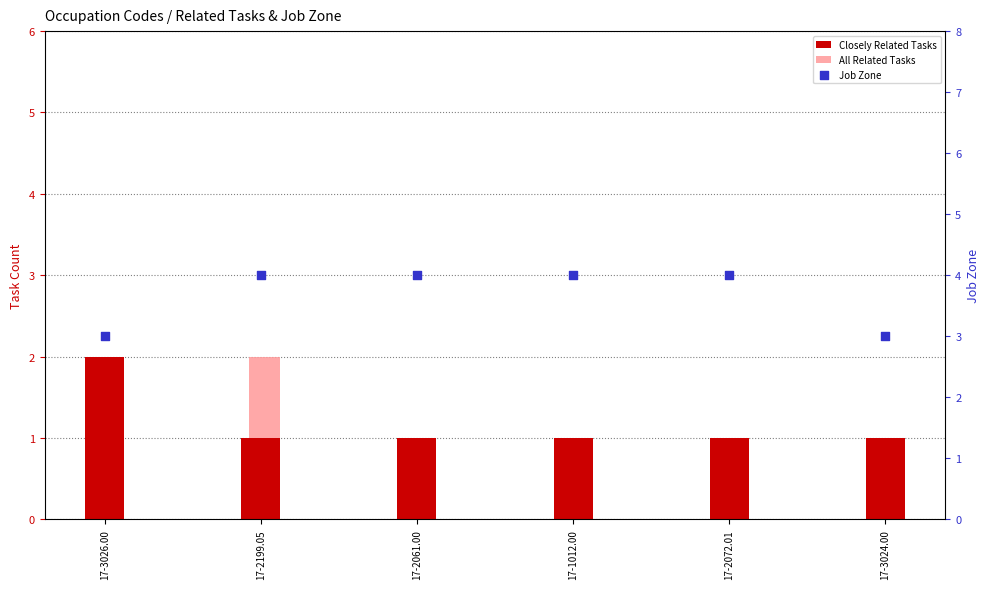

At which category is the sum across all series the highest?

17-3026.00